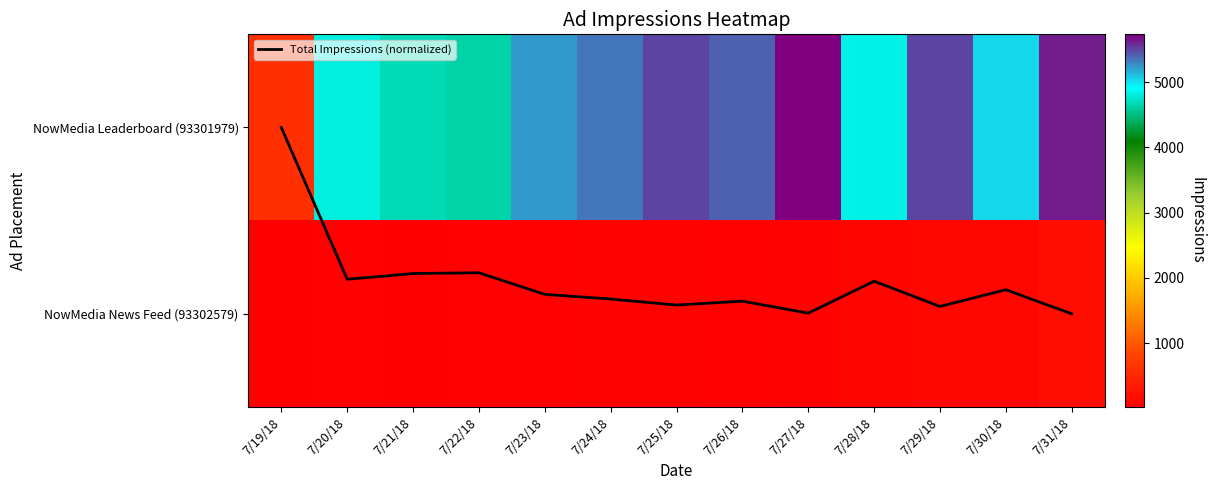

At which category is the sum across all series the highest?

7/31/18